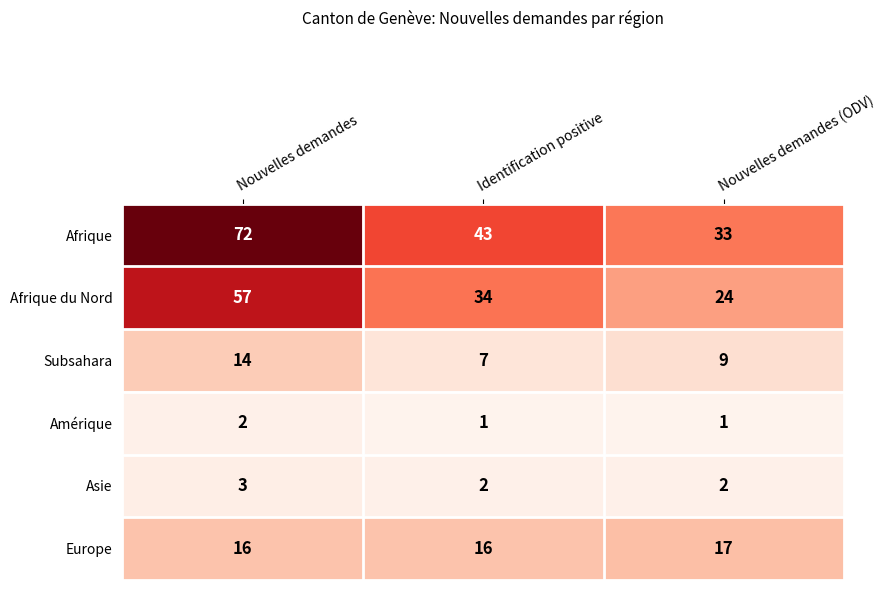

What is the maximum value shown in the chart?

72